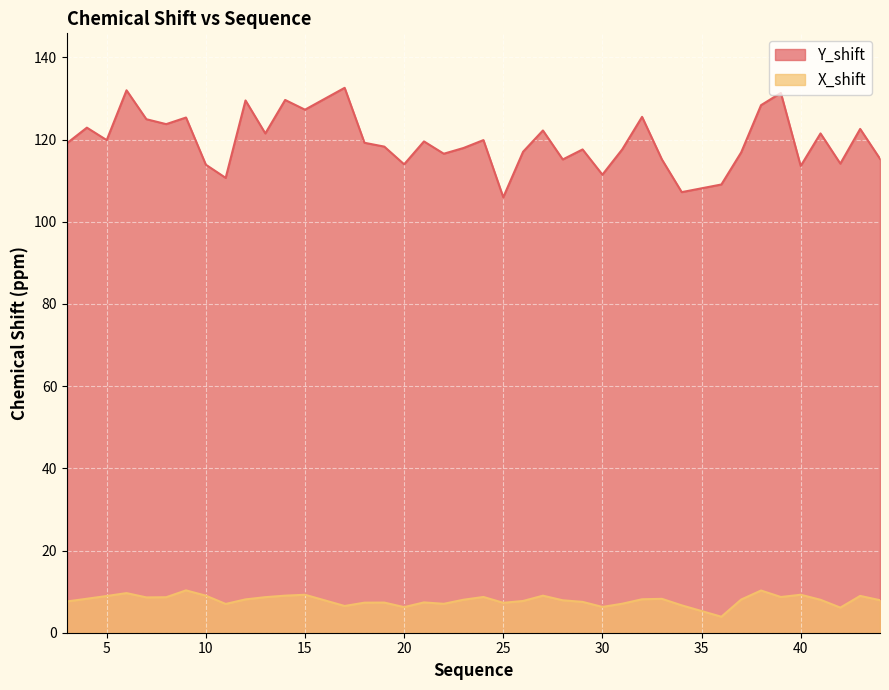

What is the spread (max minus min) of values at 29?

110.1